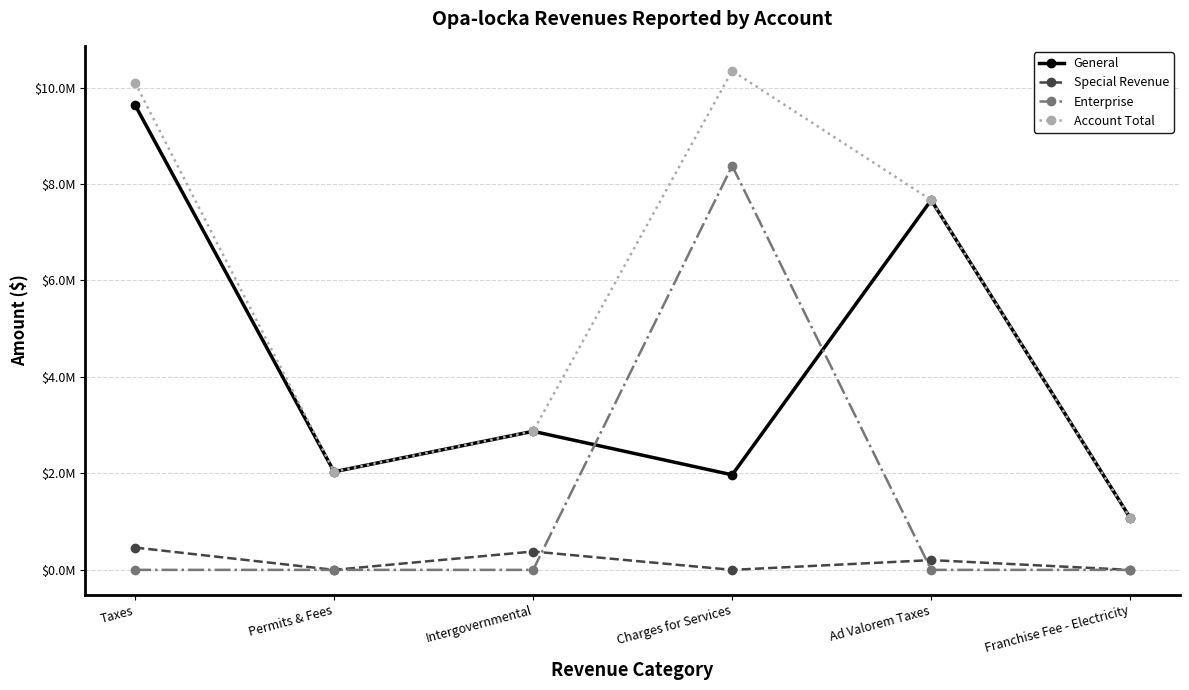

Does the chart have visible grid lines?

Yes